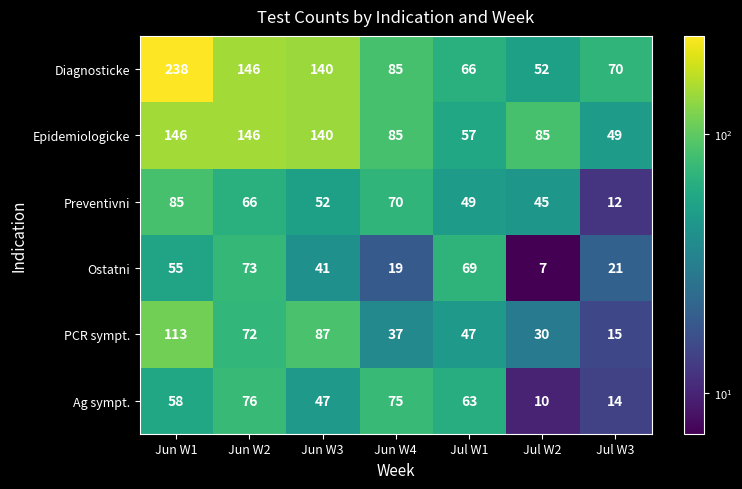

List the series in order of their peak value, lowest first.

Ostatni, Ag sympt., Preventivni, PCR sympt., Epidemiologicke, Diagnosticke